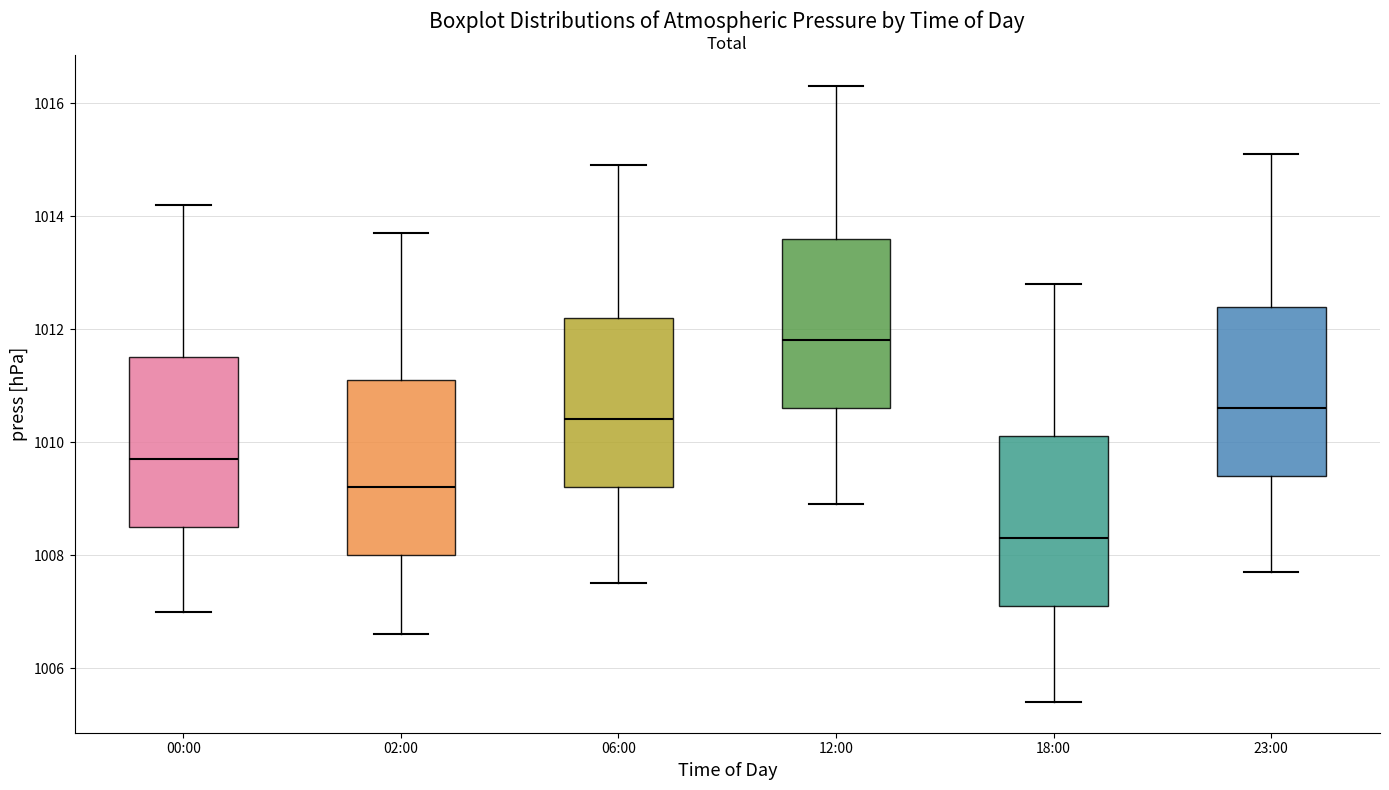

Which box's median line is the lowest?

18:00